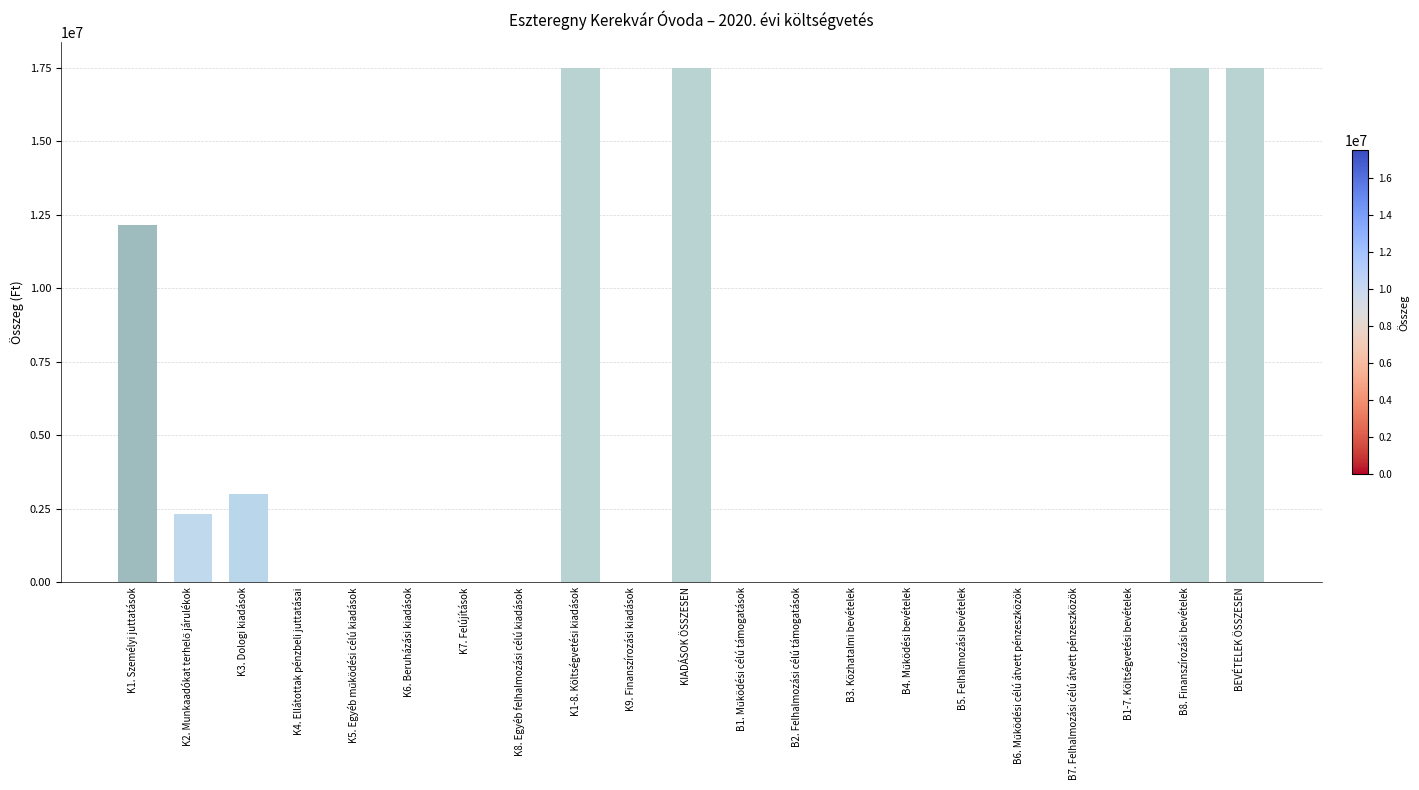

At which label is the value closest to 8749943?

K1. Személyi juttatások